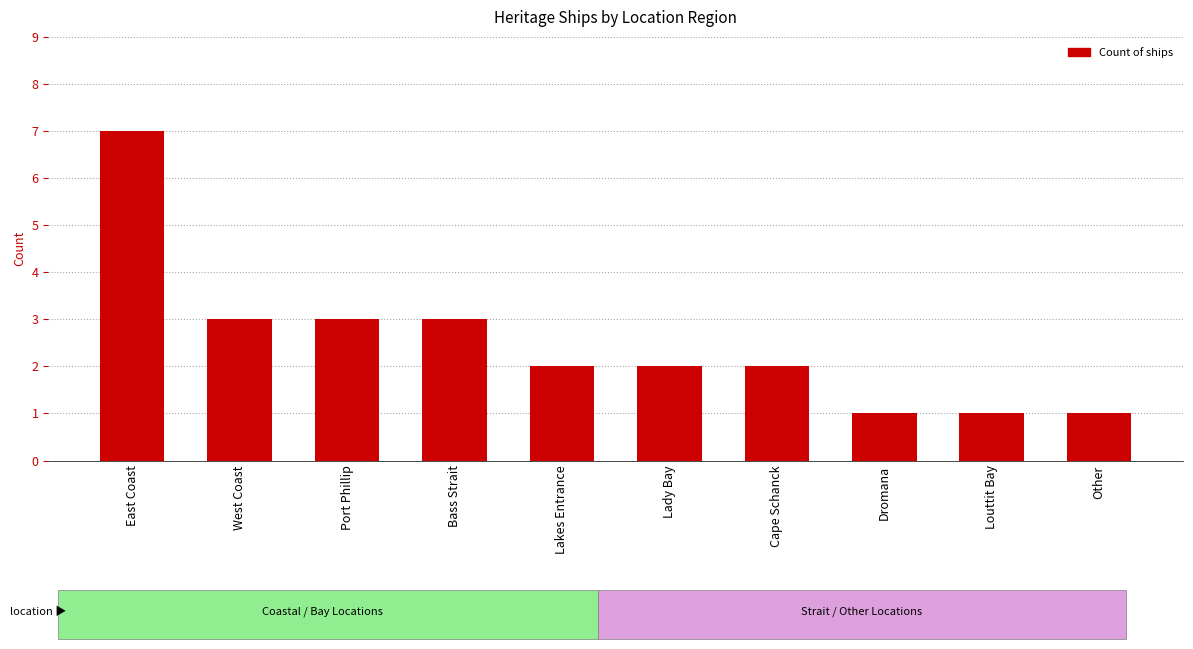

What is the label of the 8th bar from the right?

Port Phillip